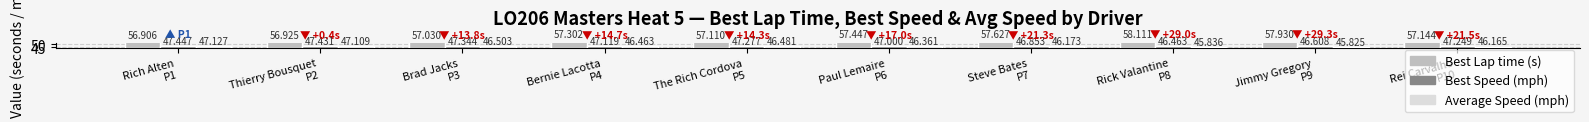

How many groups of bars are there?

10